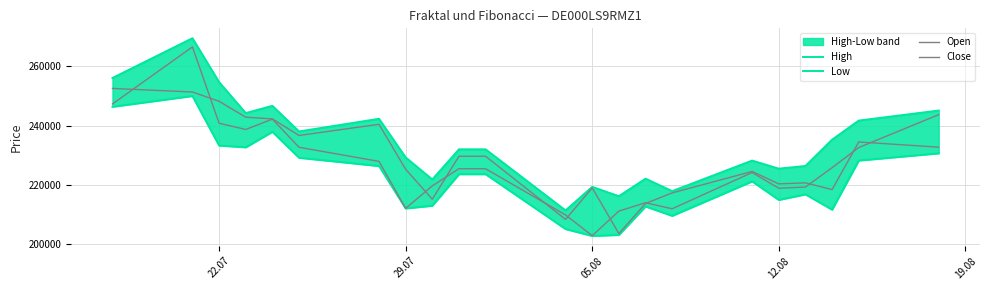

How many interior local peaks does the Low series have?

5